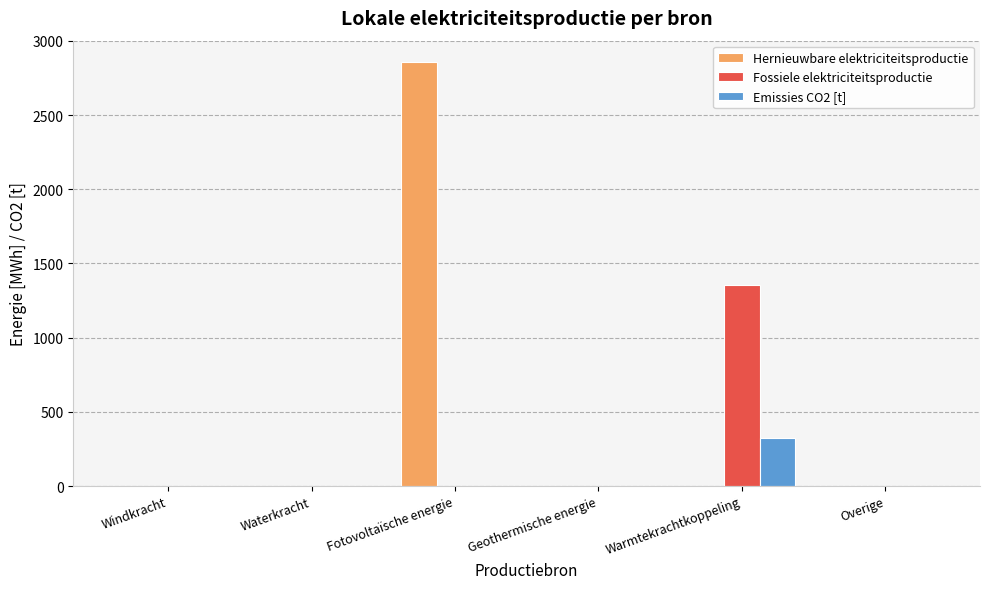

Which series has the largest total across all categories?

Hernieuwbare elektriciteitsproductie